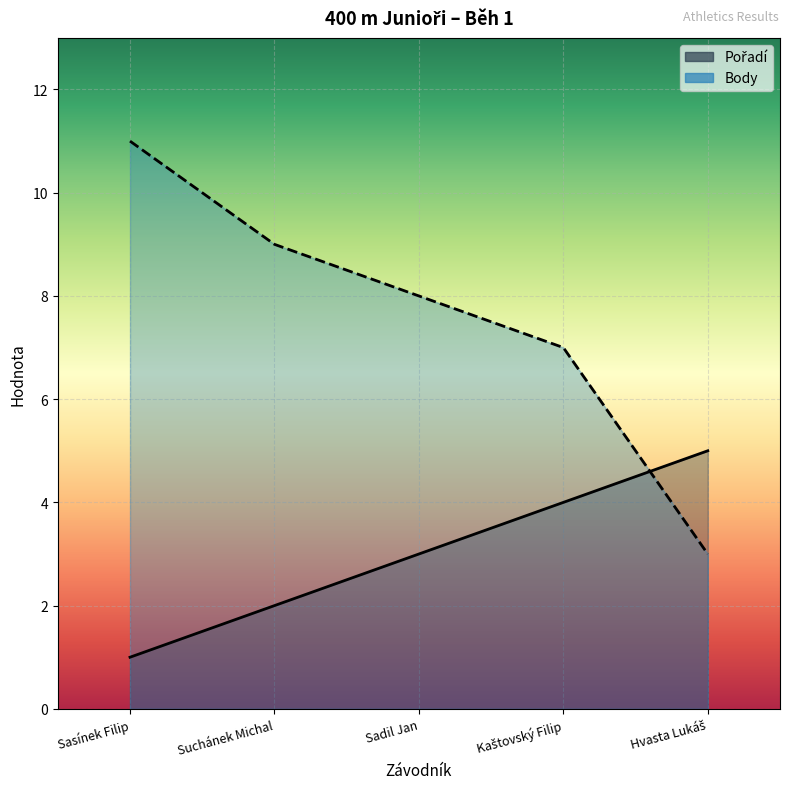

Which category has the highest value in the Pořadí series?

Hvasta Lukáš